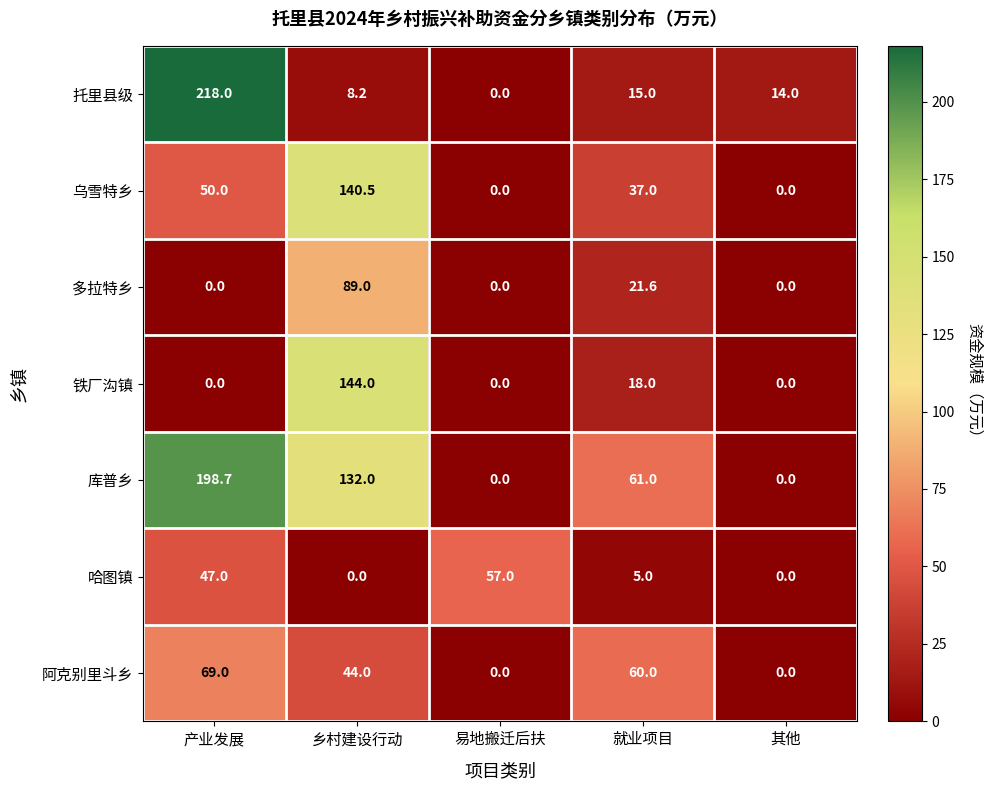

What is the difference between the 多拉特乡 values at 就业项目 and 其他?

21.6